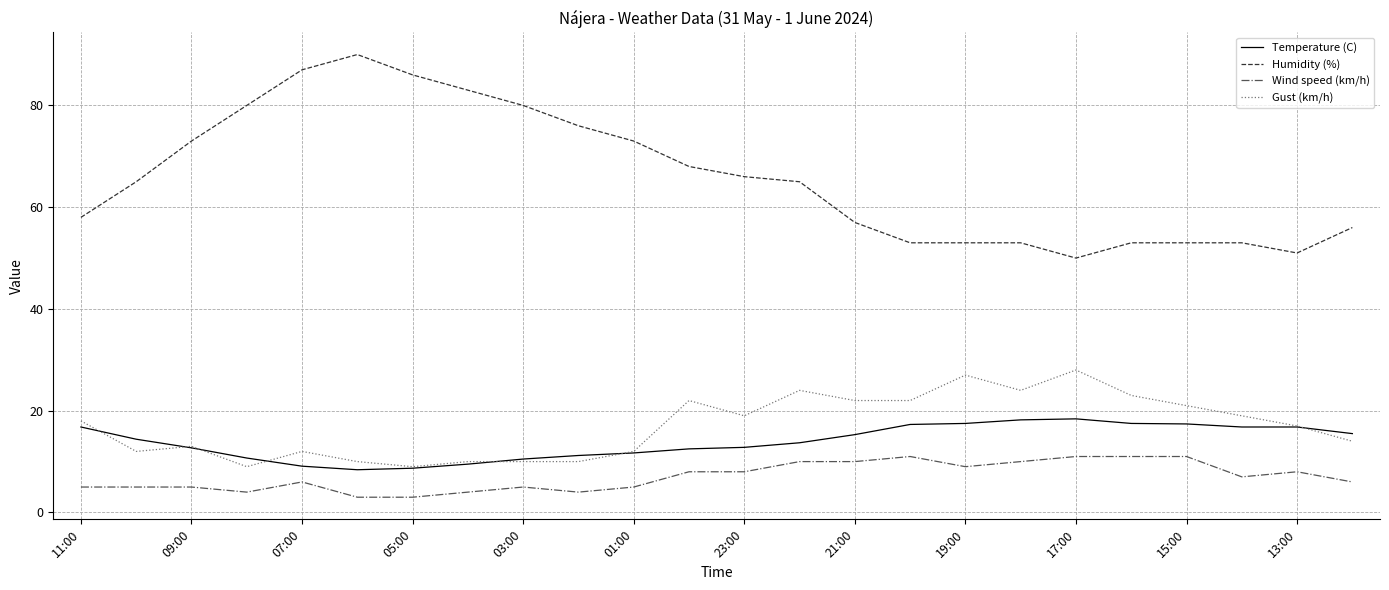

Which series has the largest range (max minus min)?

Humidity (%)